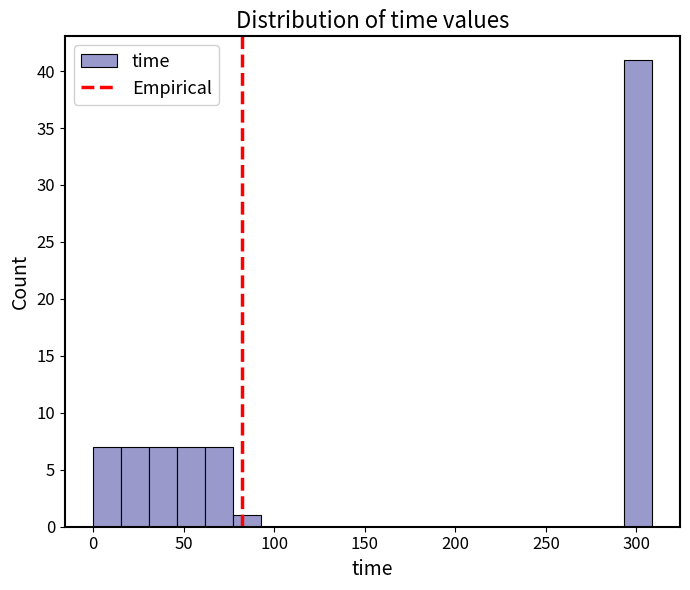

Read against the x-axis, roughly where is the centre of the tallest bar?

300